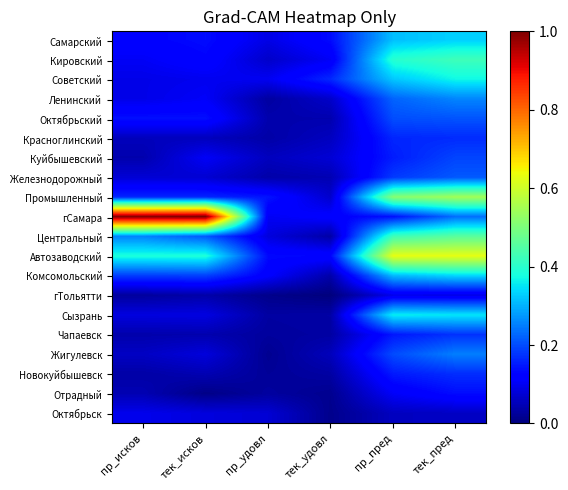

Between пр_исков and тек_удовл, which series saw the biggest shift?

гСамара